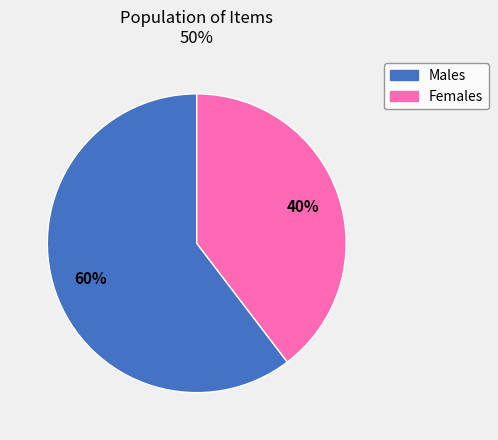

Is there any slice that represents more than half of the pie?

Yes